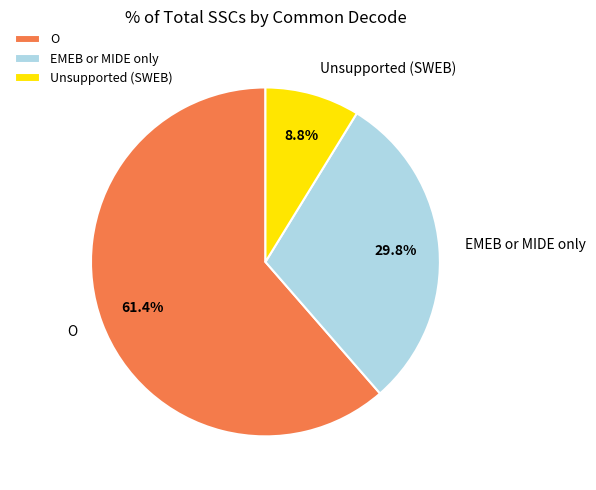

Is the sum of O and EMEB or MIDE only greater than half?

Yes